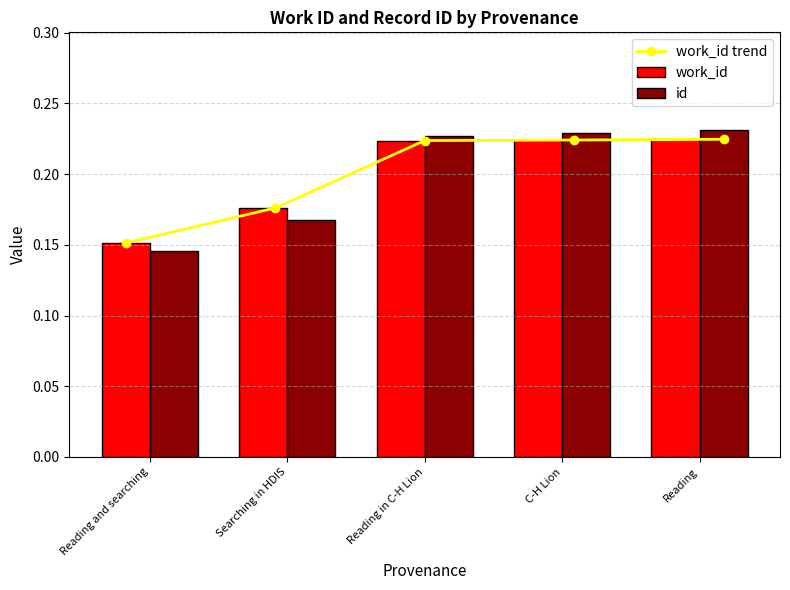

What is the value of the work_id trend bar at the 2nd from the left?

0.2